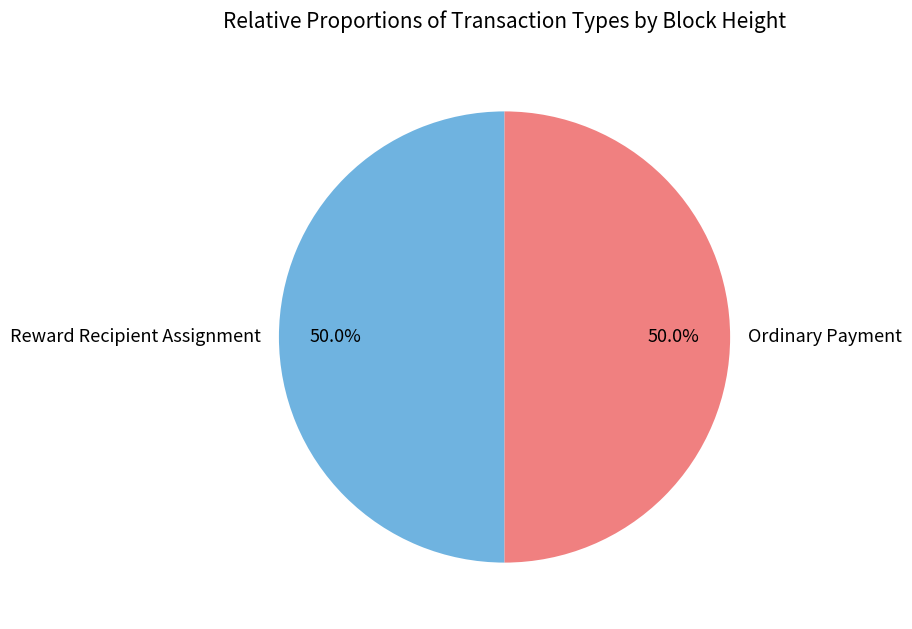

Count the number of slices in the pie.

2